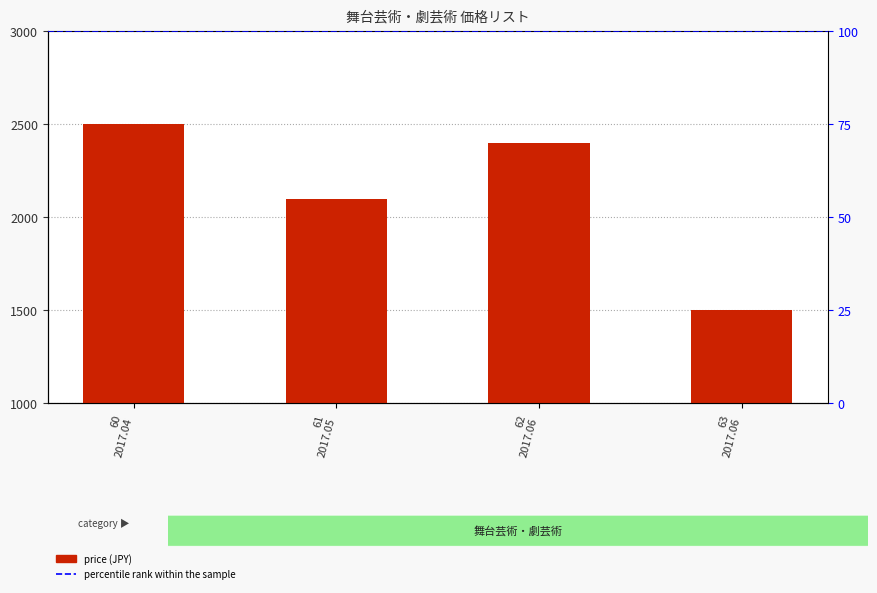

What is the approximate value at 61 2017.05, to the nearest 10?

2100